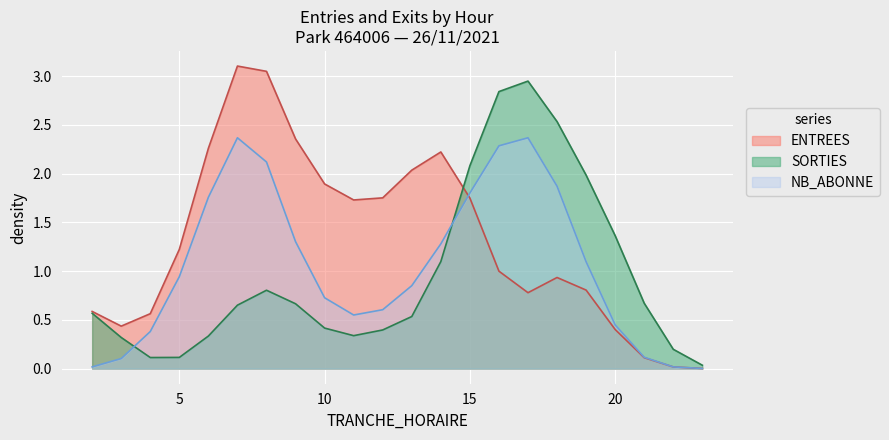

Which series changed the most between 18 and 28?

SORTIES